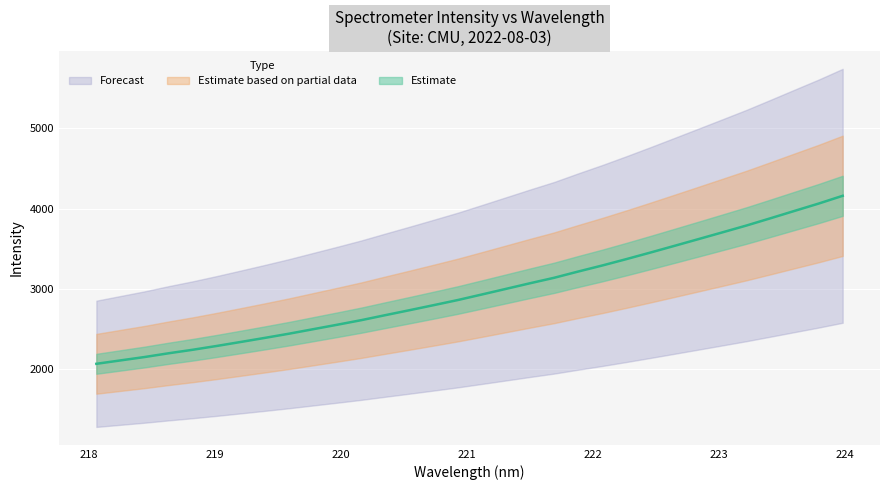

The chart shows a value of 3690.3 at 218.442. True or false?

False